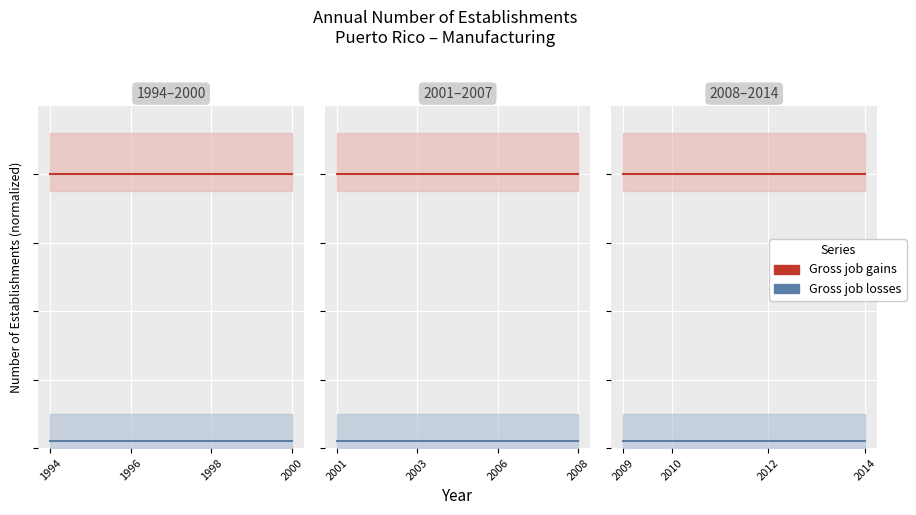

True or false: Gross job gains has more than 1 points higher than both neighbors.

False